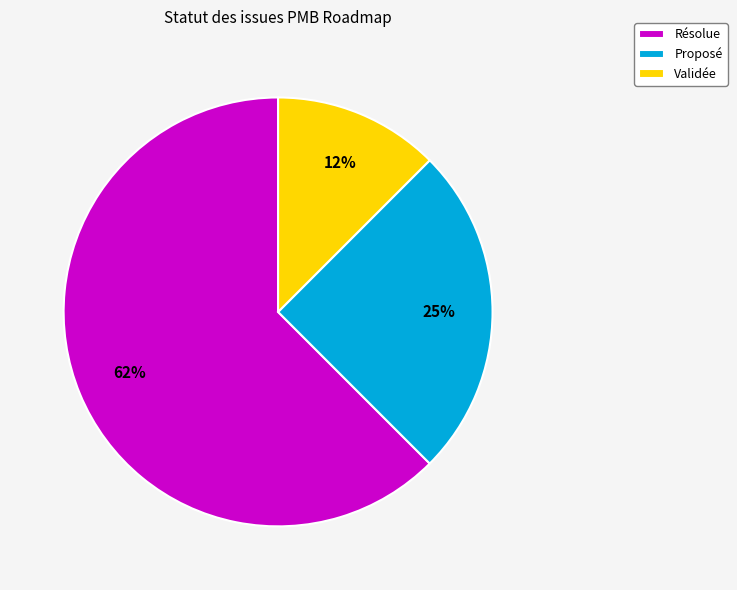

To the nearest percent, what portion does Proposé represent?

25%